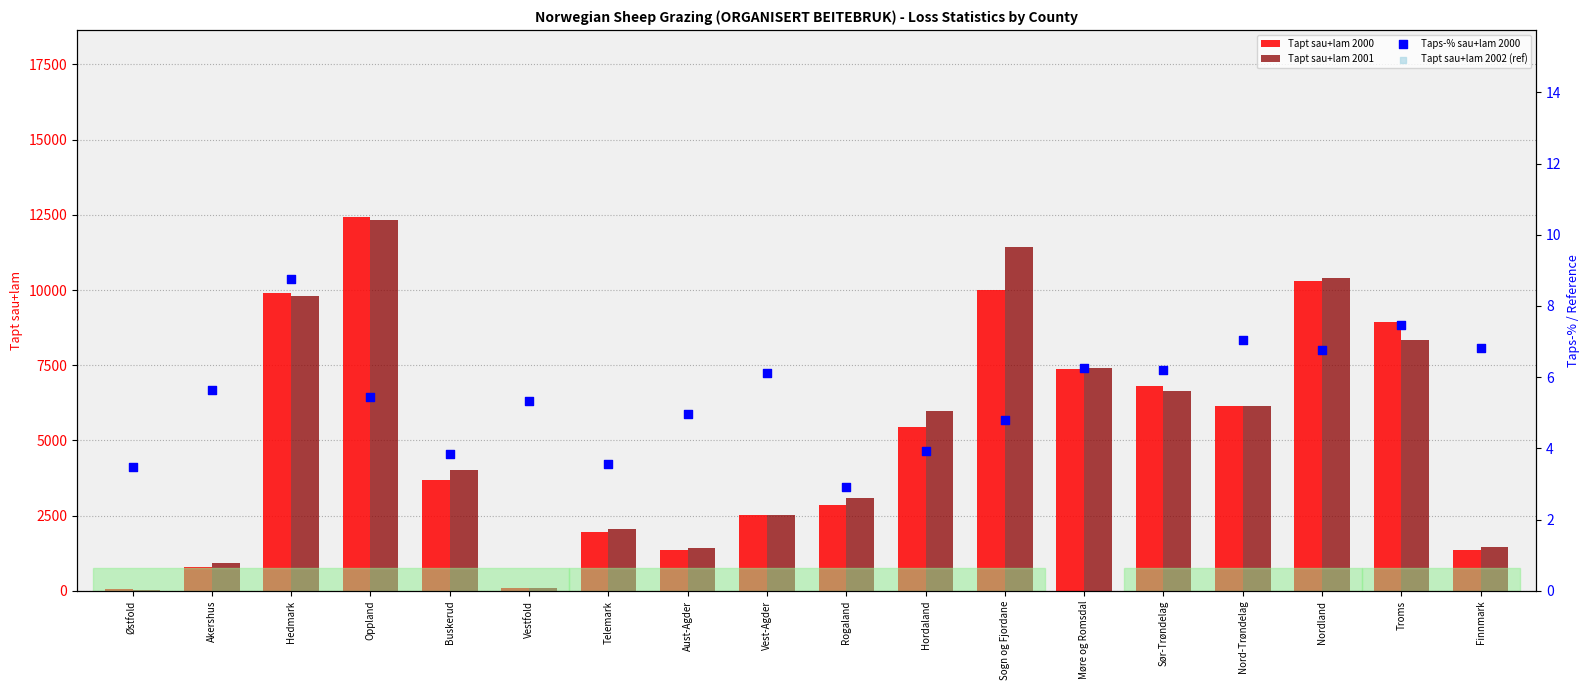

Which series contains the highest Y value?

Tapt sau+lam 2002 (ref)